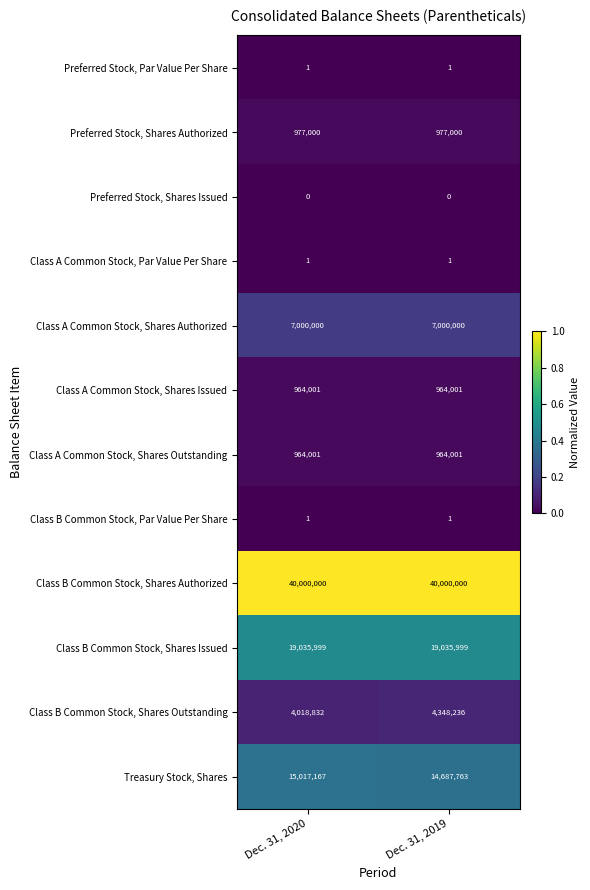

What value does the Class B Common Stock, Shares Authorized series have at Dec. 31, 2020?

40000000